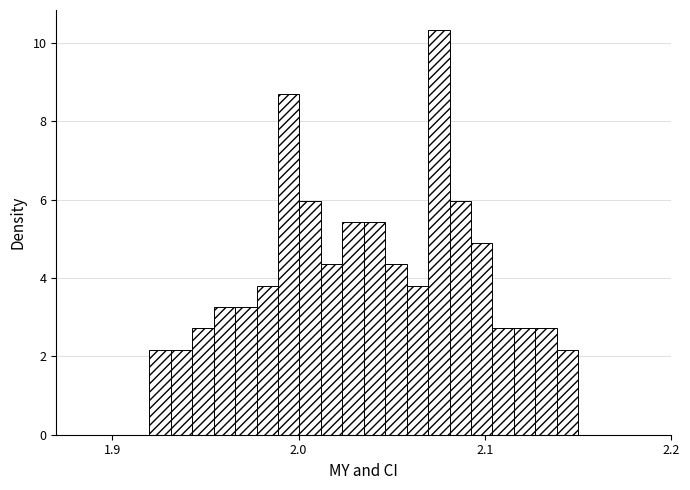

Around what value on the x-axis is the tallest bar? Give the approximate position of its centre, as read against the axis.

2.08